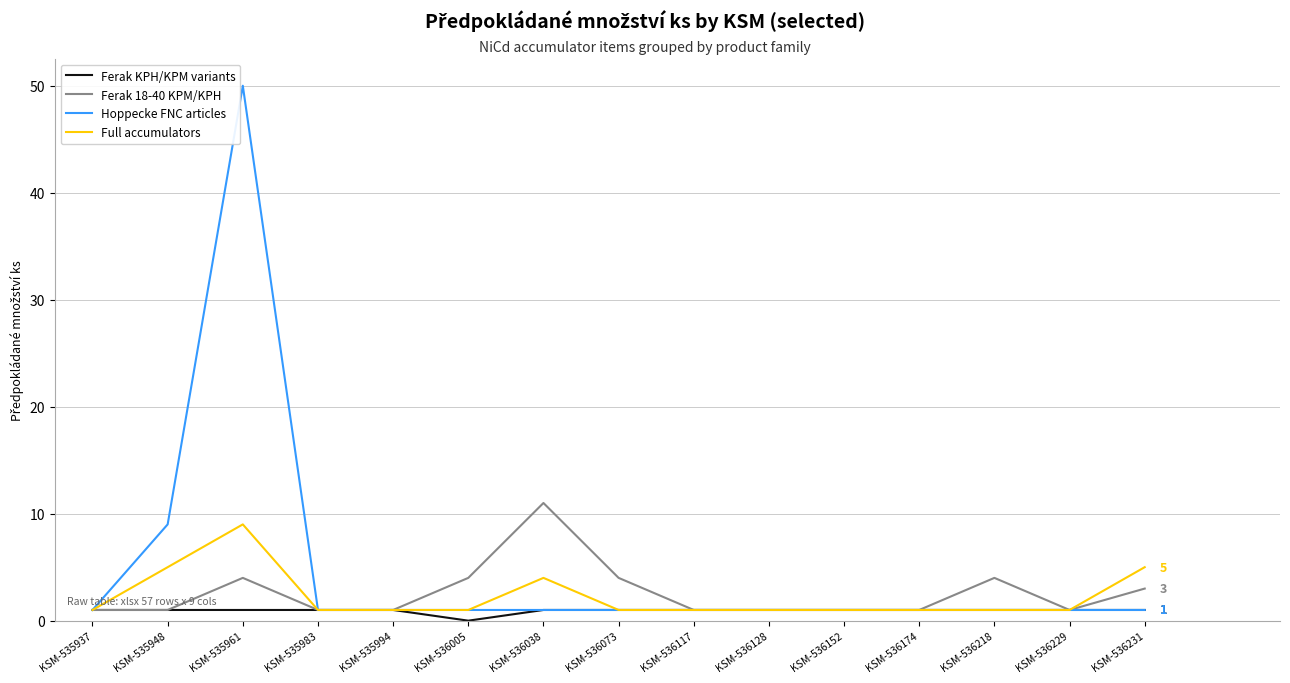

Rank the series by their maximum value, from lowest to highest.

Ferak KPH/KPM variants, Full accumulators, Ferak 18-40 KPM/KPH, Hoppecke FNC articles